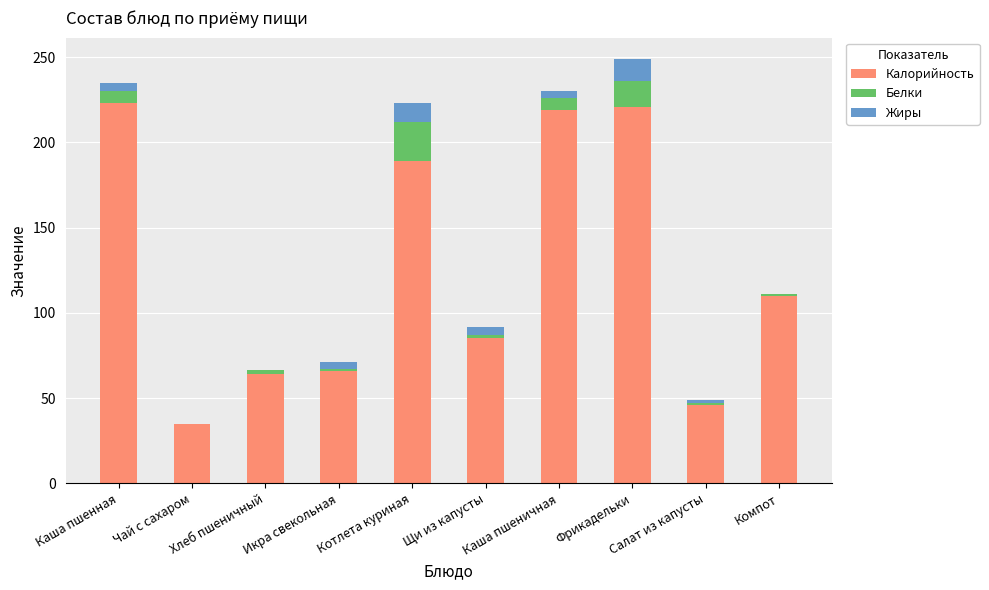

At which label is Калорийность closest to 129?

Компот